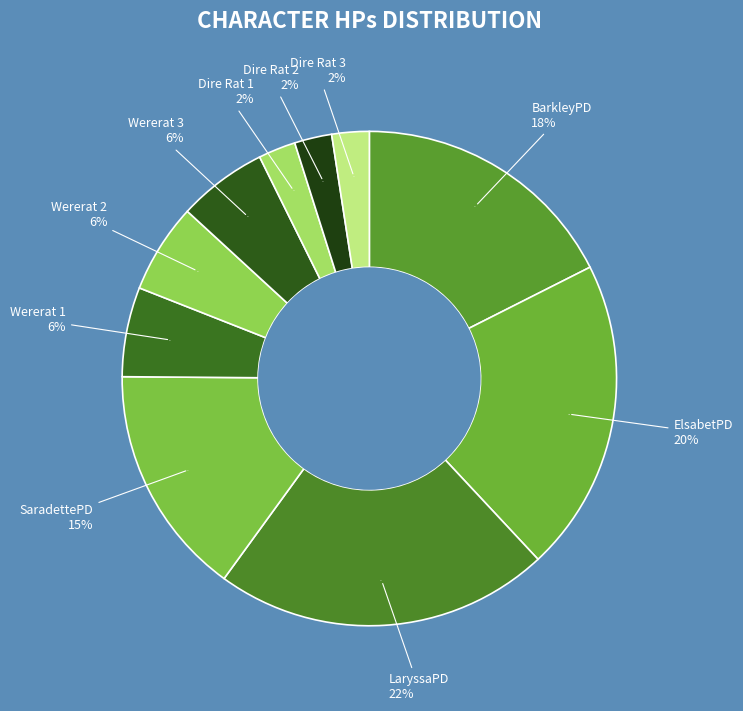

True or false: Wererat 1 accounts for 1% of the total.

False